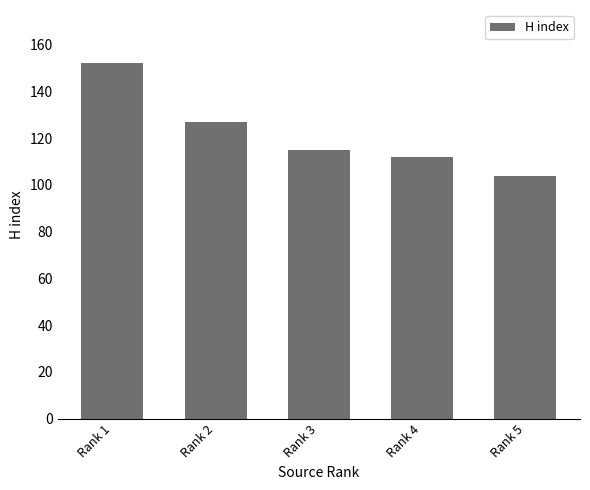

What is the sum of all values?

610